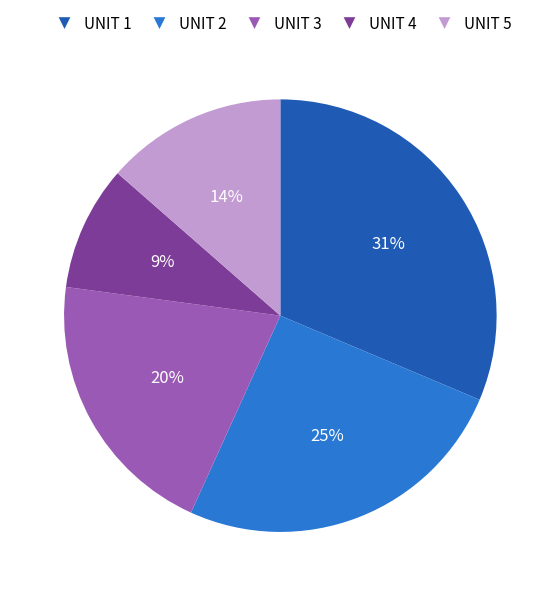

To the nearest percent, what is the combined percentage of UNIT 4 and UNIT 5?

23%